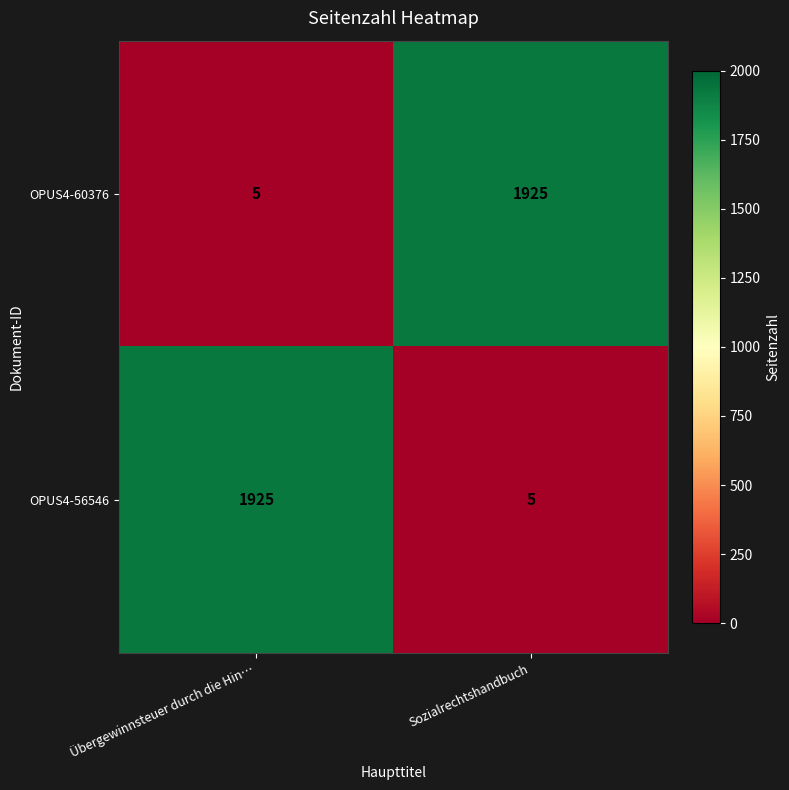

What is the spread (max minus min) of values at Übergewinnsteuer durch die Hin…?

1920